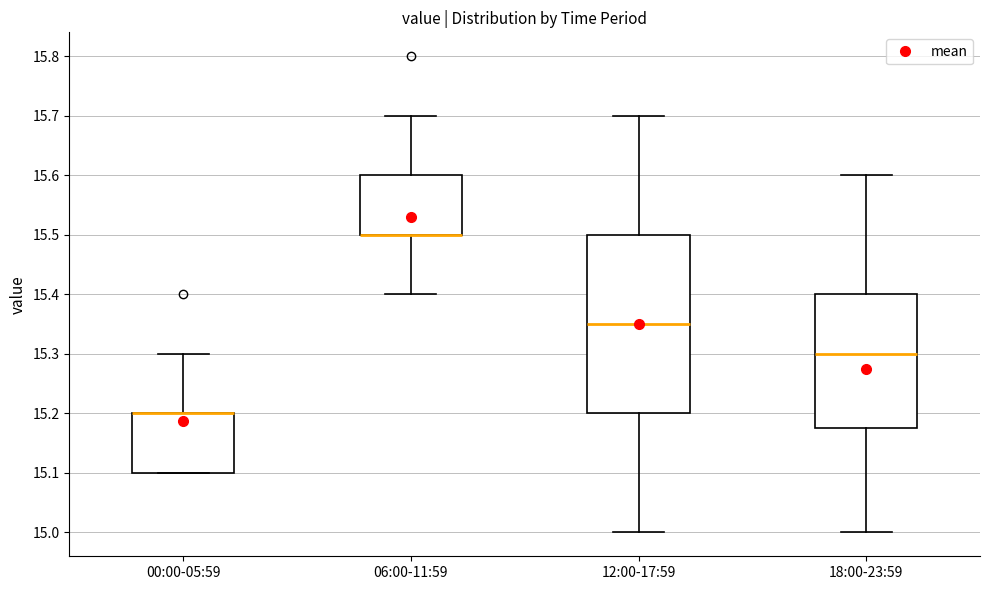

Reading left to right, transcribe this box plot: for each box, give where its median line is, the range the box spans, and where its two whiskers end, as read against the y-axis. The values are not printed on the chart, so give them approximately, as read against the axis.

00:00-05:59: median 15.20 (drawn on the box's upper edge), box 15.10 to 15.20, whiskers 15.10 to 15.30
06:00-11:59: median 15.50 (drawn on the box's lower edge), box 15.50 to 15.60, whiskers 15.40 to 15.70
12:00-17:59: median 15.35, box 15.20 to 15.50, whiskers 15.00 to 15.70
18:00-23:59: median 15.30, box 15.18 to 15.40, whiskers 15.00 to 15.60